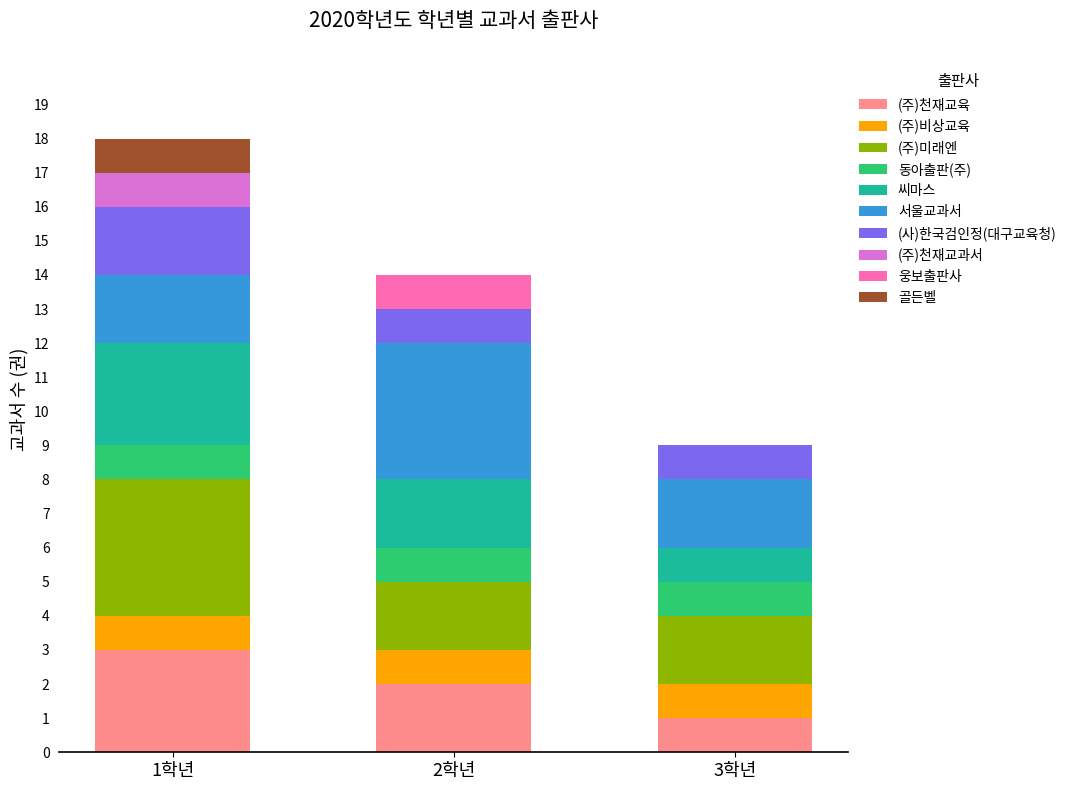

Reading right to left, list the values for the (주)천재교육 series.

3학년=1	2학년=2	1학년=3